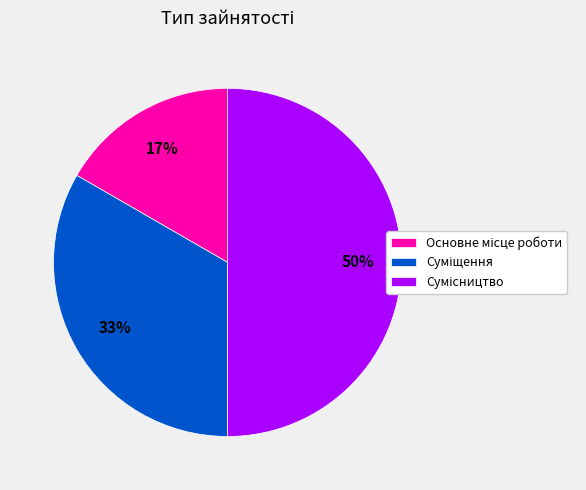

To the nearest percent, what is the average slice percentage?

33%